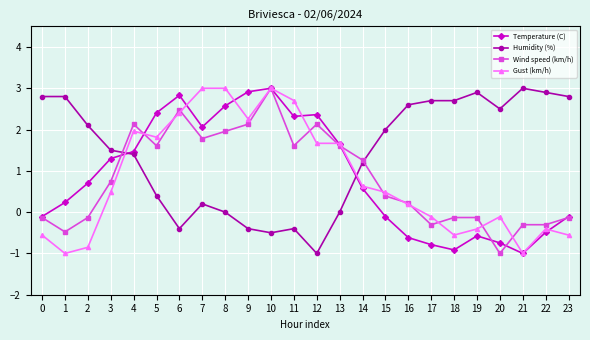

The Temperature (C) series shows -0.6 at 19. True or false?

True